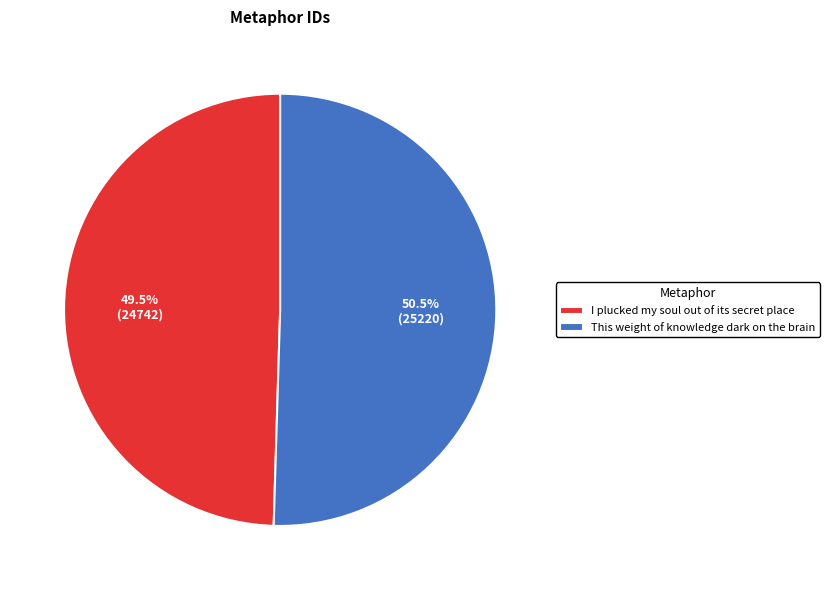

How many slices are in this pie chart?

2